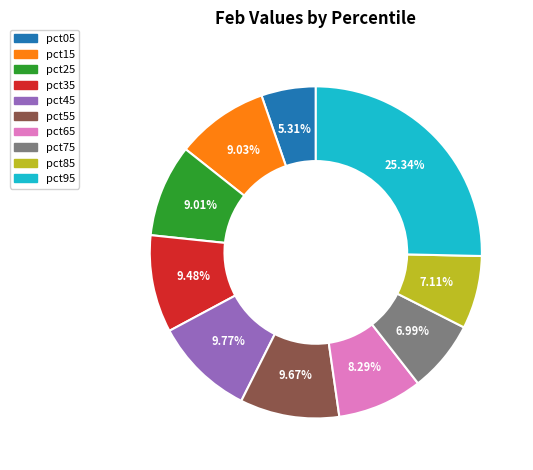

Do pct15 and pct45 together represent more than half of the pie?

No